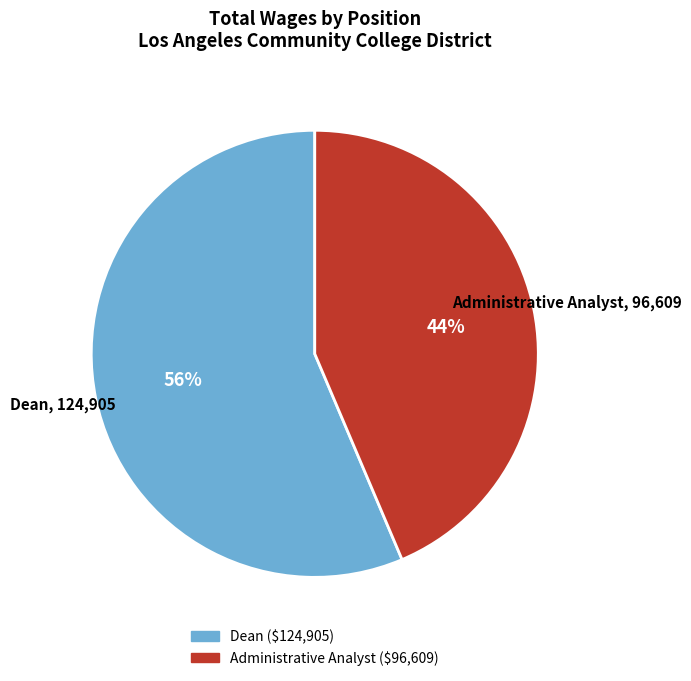

Which slice is the largest?

Dean